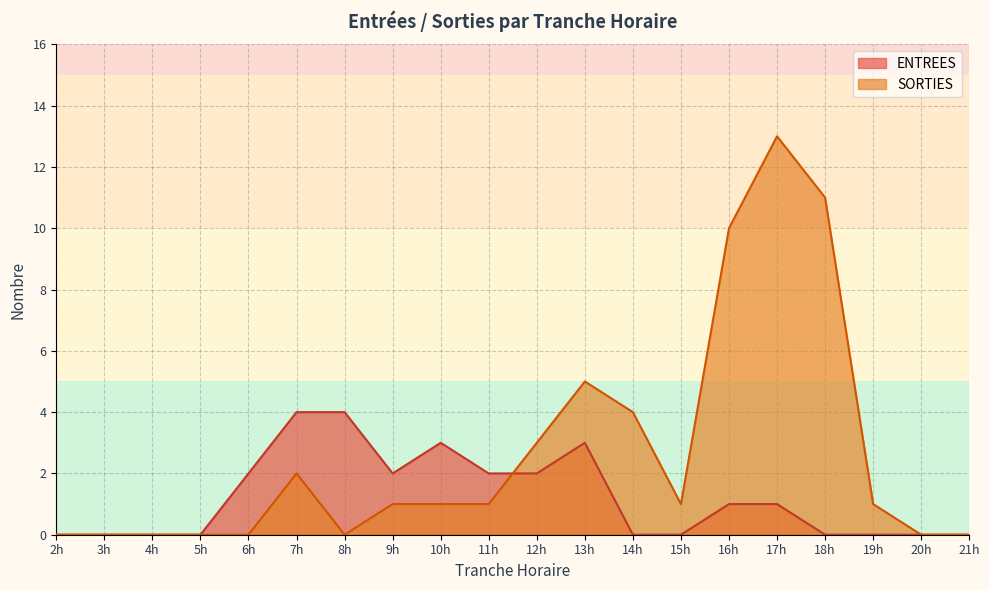

The SORTIES series shows 2 at 9h. True or false?

False